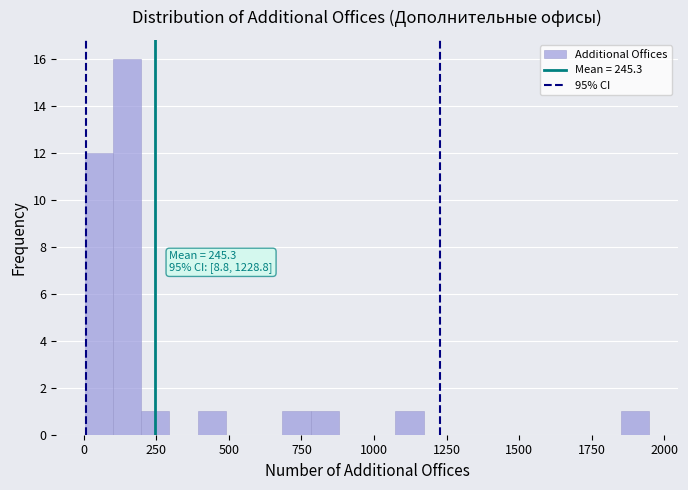

Around what value on the x-axis is the tallest bar? Give the approximate position of its centre, as read against the axis.

150